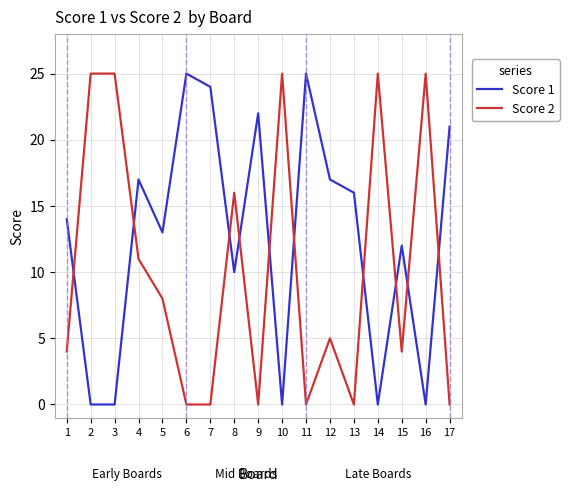

What is the difference between the second highest and second lowest values in the Score 2 series?

25